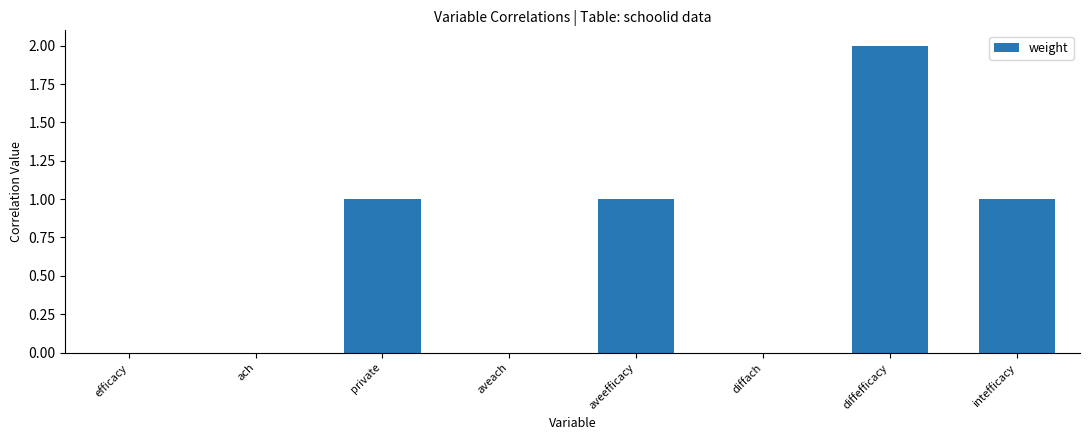

The chart shows a value of 0 at ach. True or false?

True